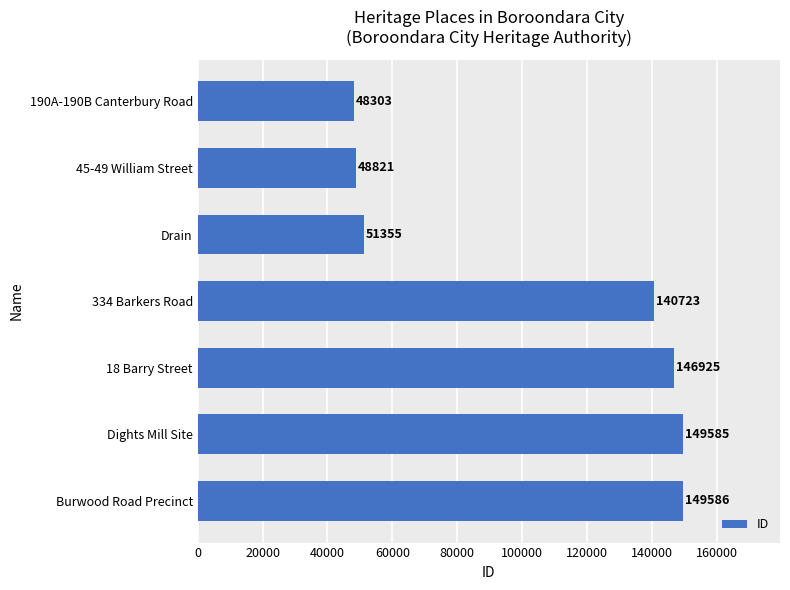

Rank the categories by value from highest to lowest.

Burwood Road Precinct, Dights Mill Site, 18 Barry Street, 334 Barkers Road, Drain, 45-49 William Street, 190A-190B Canterbury Road